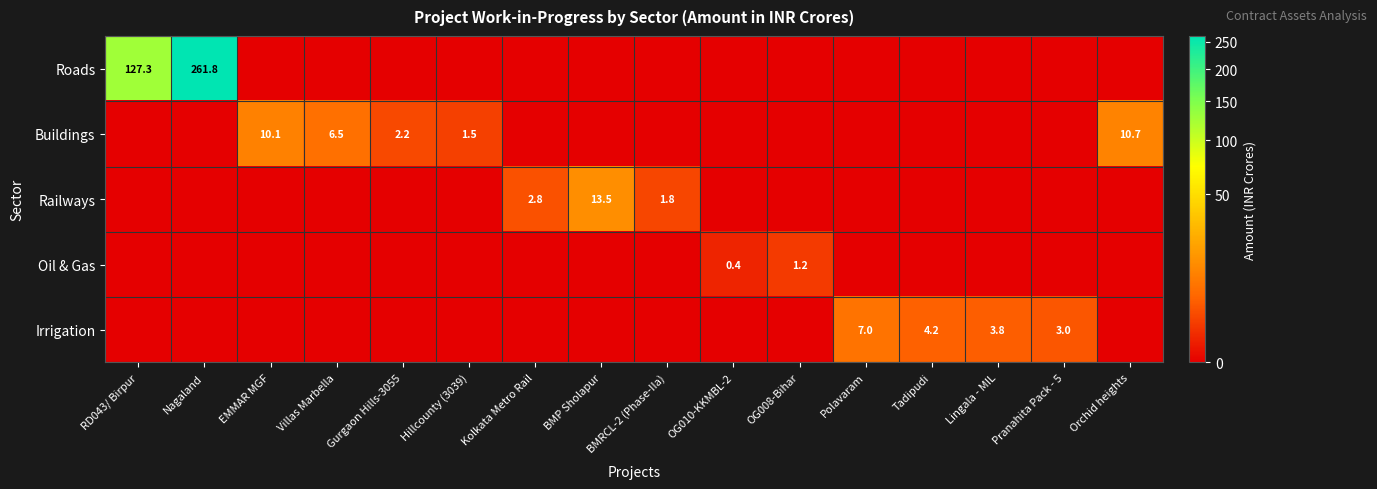

The value of Irrigation at Lingala - MIL is 3.8. True or false?

True